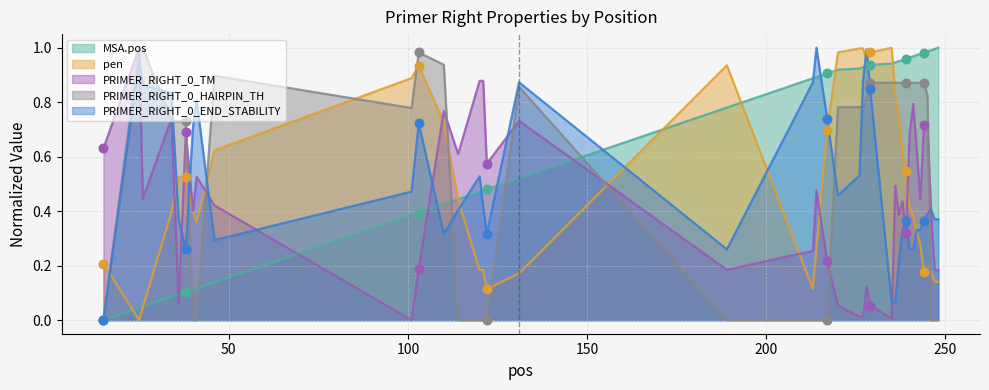

Which series has the largest Y range (max minus min)?

MSA.pos